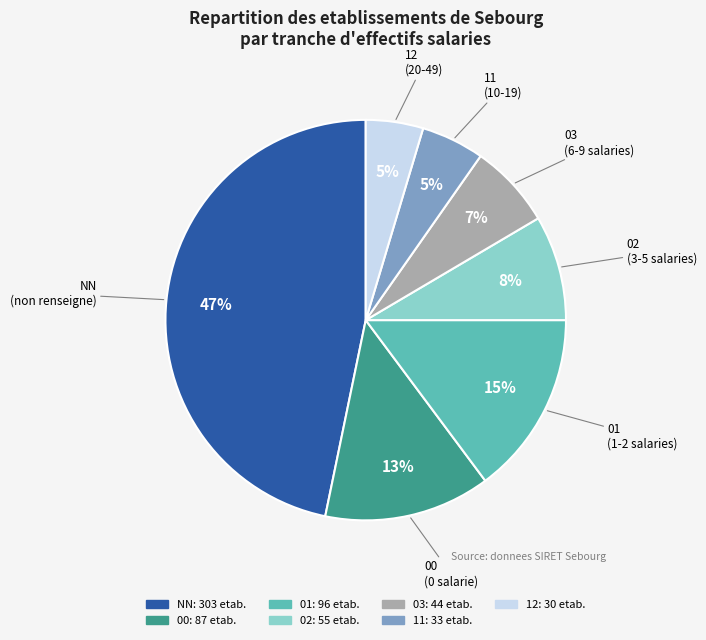

The 11 slice represents 14% of the pie. True or false?

False